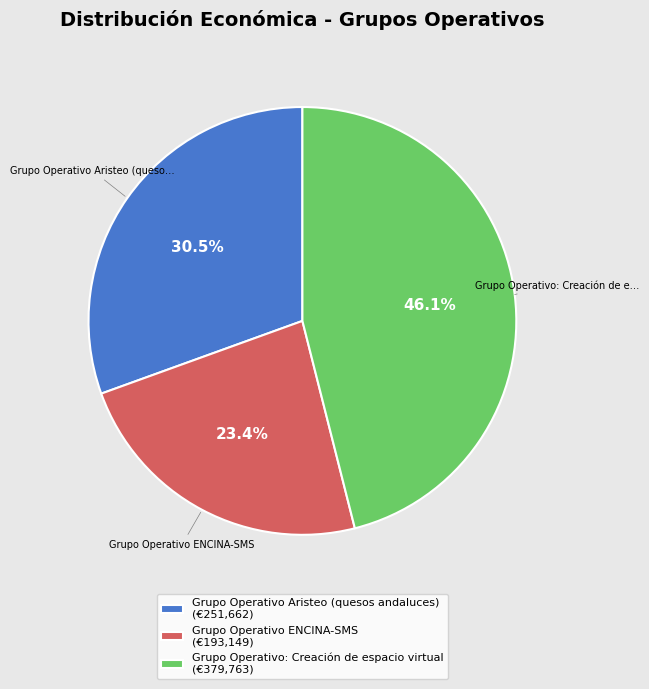

Is there a majority slice in this chart?

No